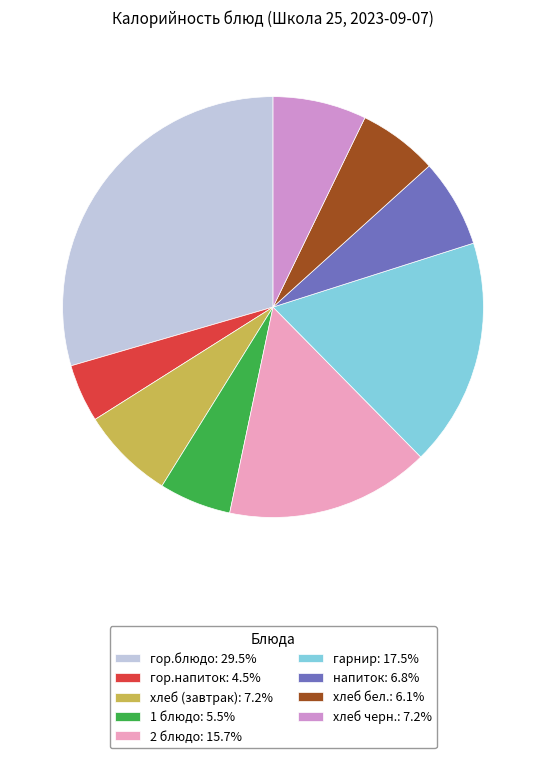

True or false: 2 блюдо accounts for 16% of the total.

True